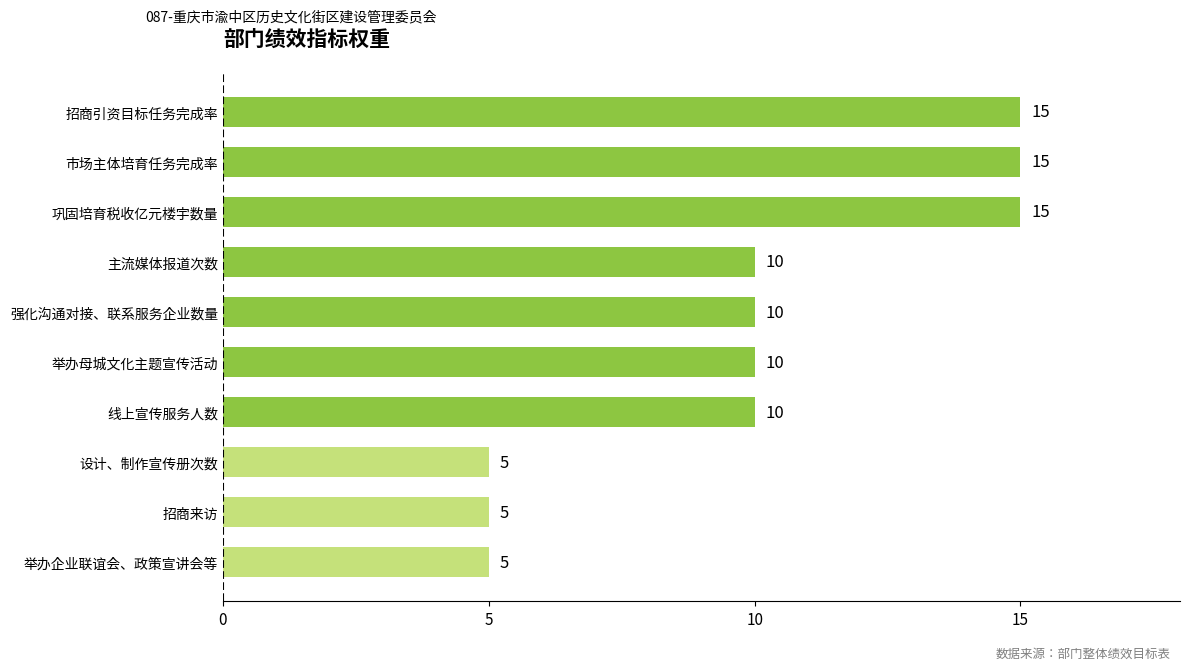

What is the greatest value displayed?

15